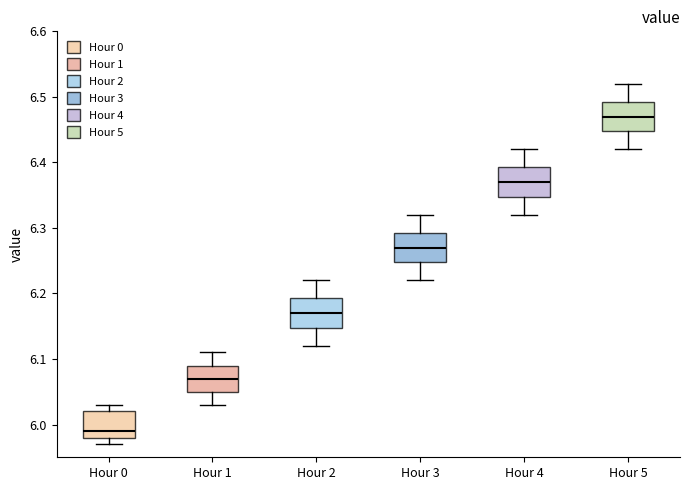

Reading left to right, read every box against the y-axis: the position of its median line, the range the box covers, and the ends of its whiskers. The values are not printed on the chart, so give them approximately, as read against the axis.

Hour 0: median 5.99, box 5.98 to 6.02, whiskers 5.97 to 6.03
Hour 1: median 6.07, box 6.05 to 6.09, whiskers 6.03 to 6.11
Hour 2: median 6.17, box 6.15 to 6.19, whiskers 6.12 to 6.22
Hour 3: median 6.27, box 6.25 to 6.29, whiskers 6.22 to 6.32
Hour 4: median 6.37, box 6.35 to 6.39, whiskers 6.32 to 6.42
Hour 5: median 6.47, box 6.45 to 6.49, whiskers 6.42 to 6.52